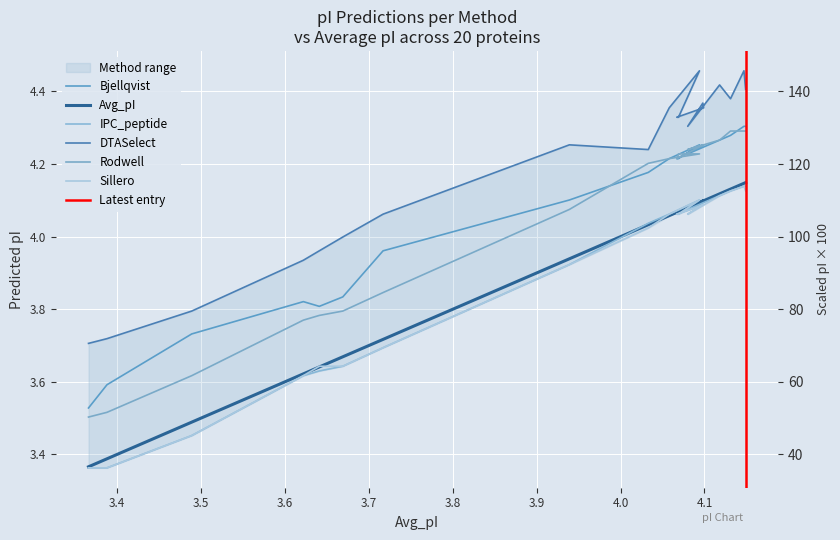

What is the label of the 12th point from the left?

4.069